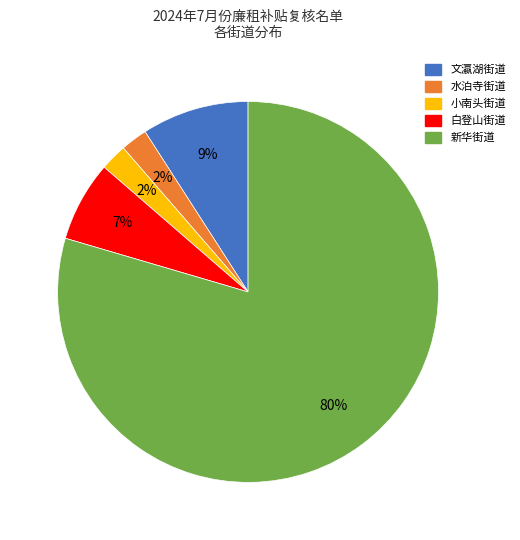

Is it true that 白登山街道 is 7% of the pie?

True